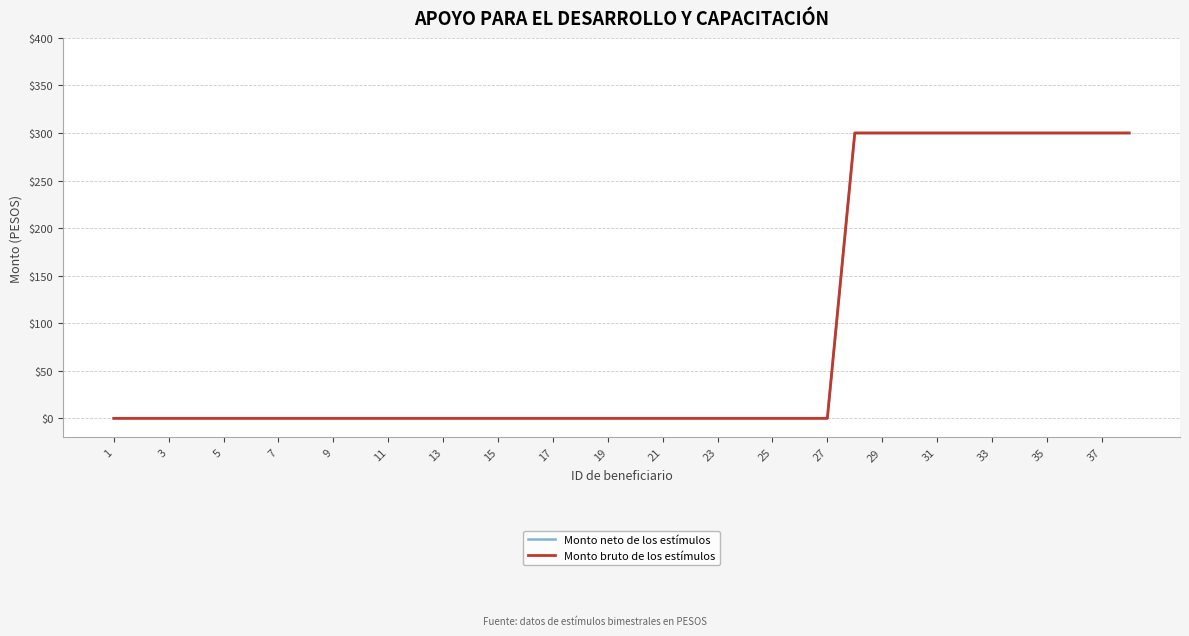

What is the difference between the maximum and minimum values in the Monto neto de los estímulos series?

300